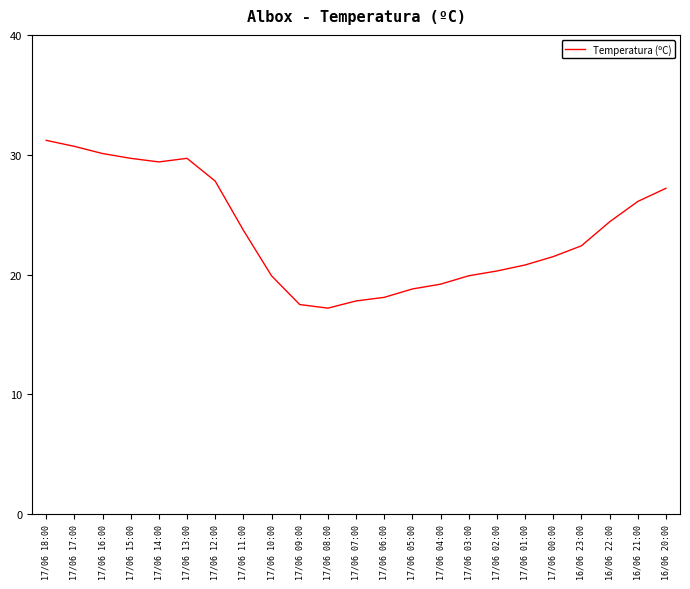

Reading left to right, what are all the values shown in this chart?

17/06 18:00=31.2	17/06 17:00=30.7	17/06 16:00=30.1	17/06 15:00=29.7	17/06 14:00=29.4	17/06 13:00=29.7	17/06 12:00=27.8	17/06 11:00=23.7	17/06 10:00=19.9	17/06 09:00=17.5	17/06 08:00=17.2	17/06 07:00=17.8	17/06 06:00=18.1	17/06 05:00=18.8	17/06 04:00=19.2	17/06 03:00=19.9	17/06 02:00=20.3	17/06 01:00=20.8	17/06 00:00=21.5	16/06 23:00=22.4	16/06 22:00=24.4	16/06 21:00=26.1	16/06 20:00=27.2